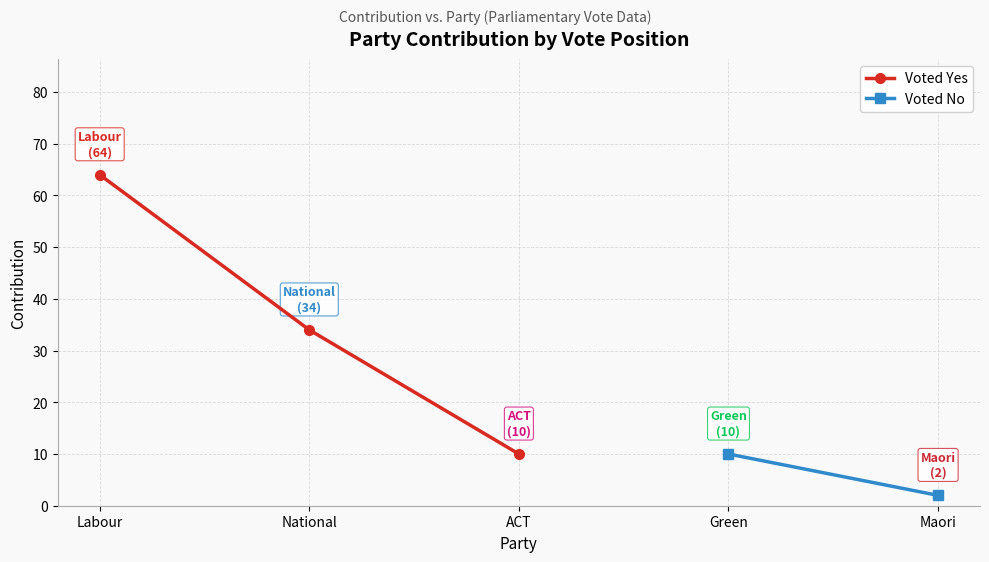

Where is the data nearest to the value 37?

National